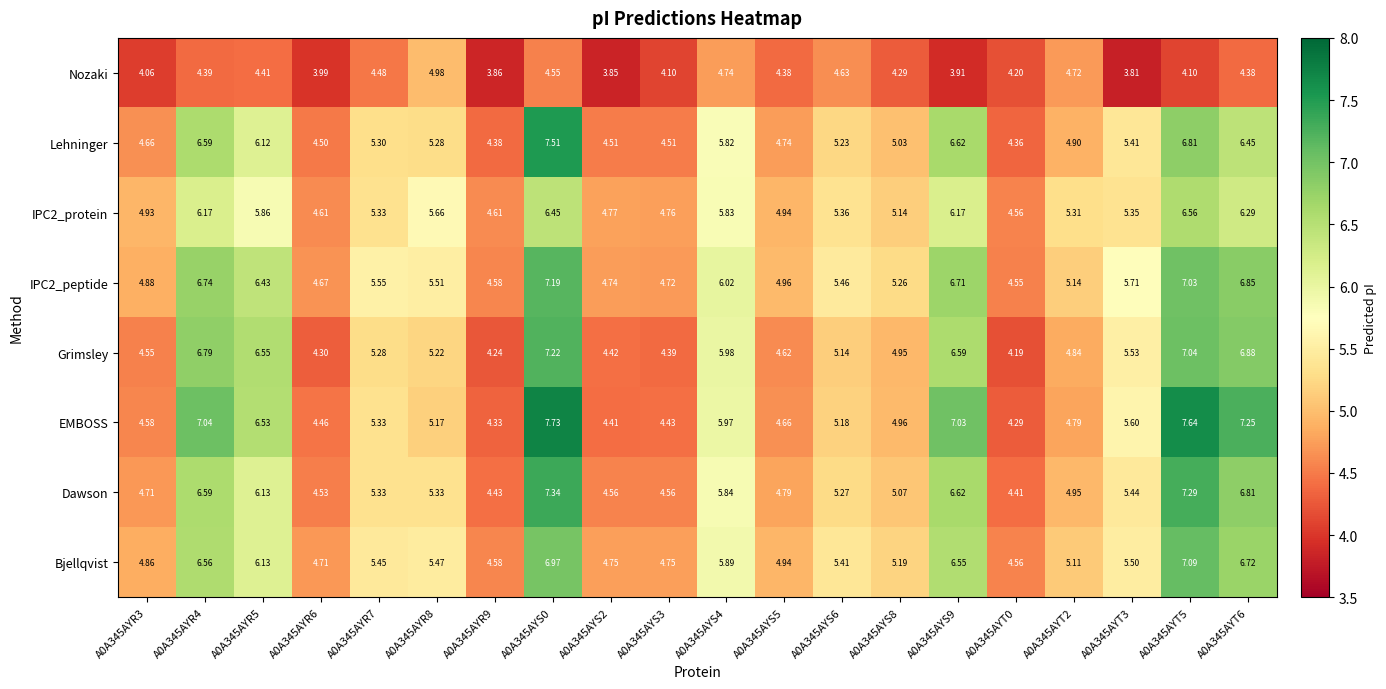

Is the value of Nozaki at A0A345AYR7 greater than the value of EMBOSS at A0A345AYR3?

No